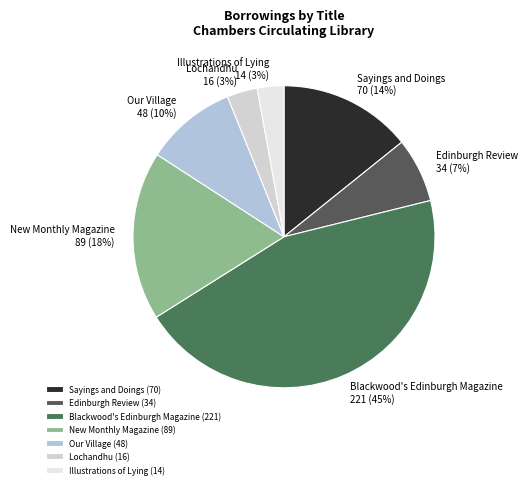

The Sayings and Doings slice represents 14% of the pie. True or false?

True